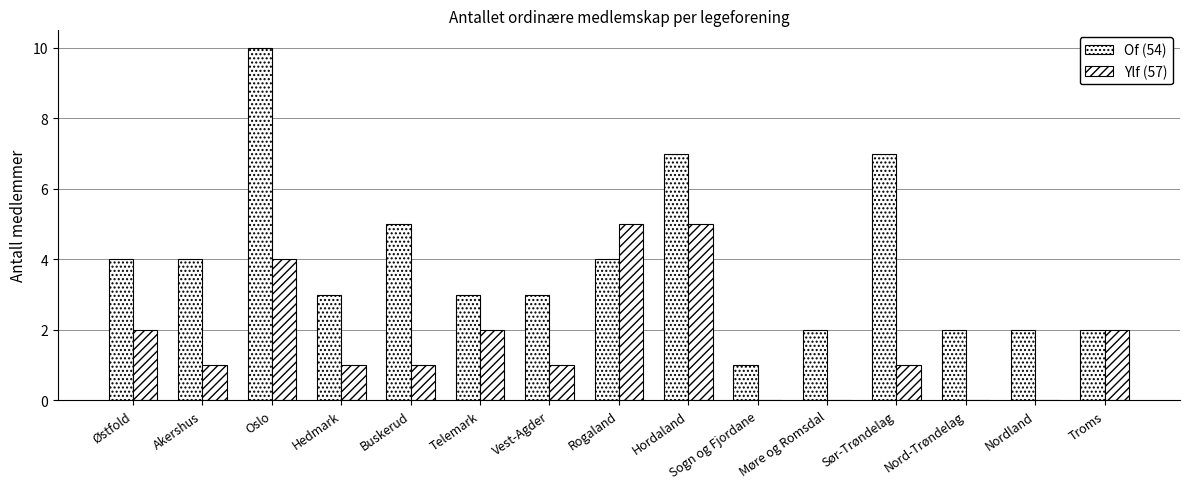

How many groups of bars are there?

15